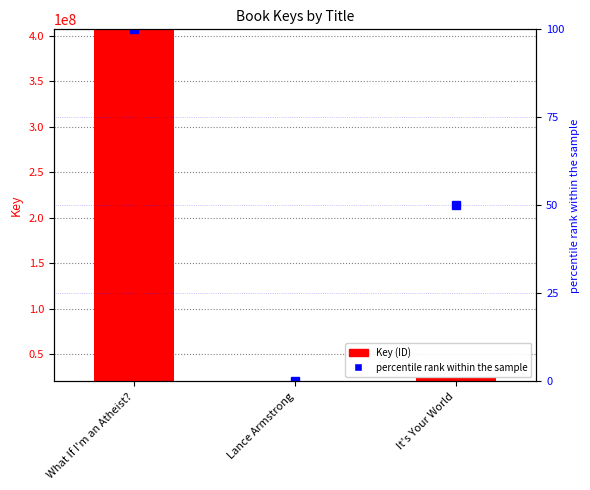

Reading left to right, what are all the values shown in this chart?

Key (ID): What If I'm an Atheist?=406902939	Lance Armstrong=20115694	It's Your World=23413348
percentile rank: What If I'm an Atheist?=100	Lance Armstrong=0	It's Your World=50